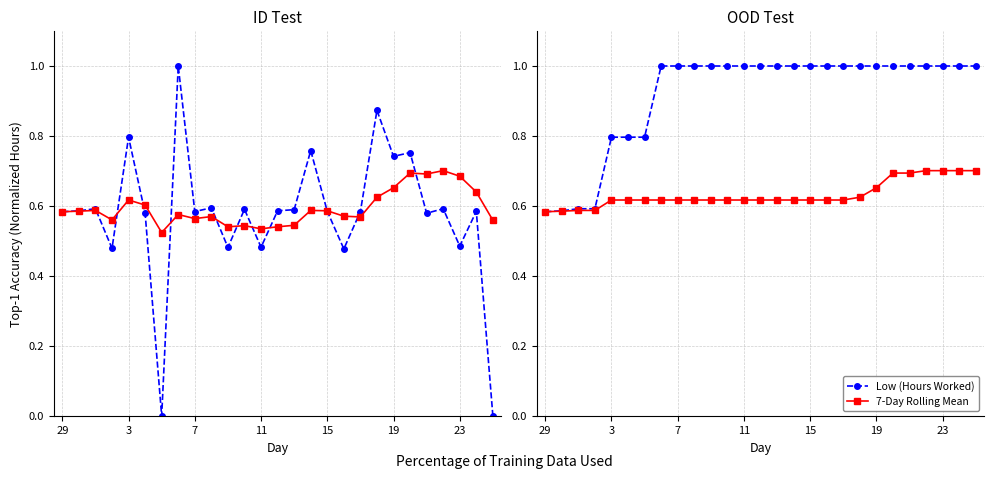

Is the value of 7-Day Rolling Mean at 10 greater than the value of Low (Hours Worked) at 17?

No